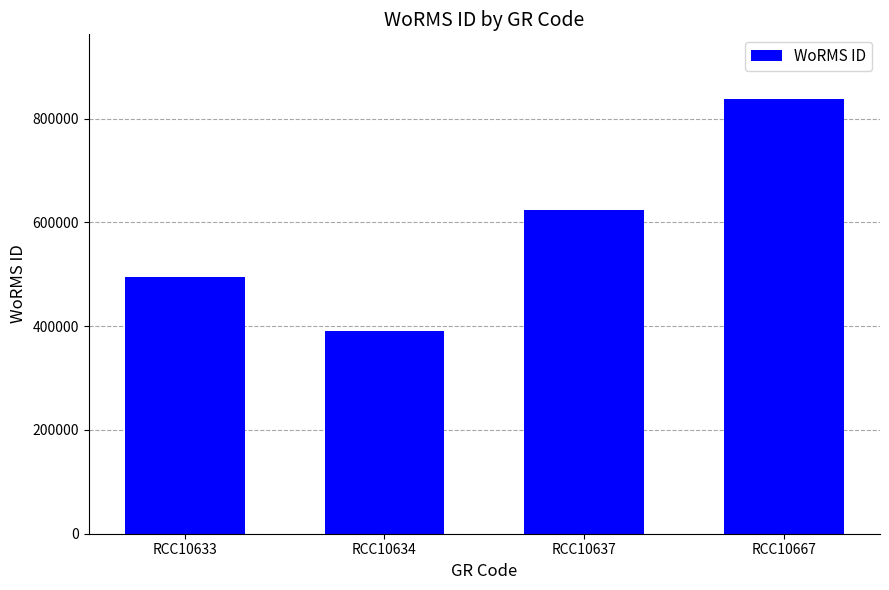

Rank the categories by value from highest to lowest.

RCC10667, RCC10637, RCC10633, RCC10634